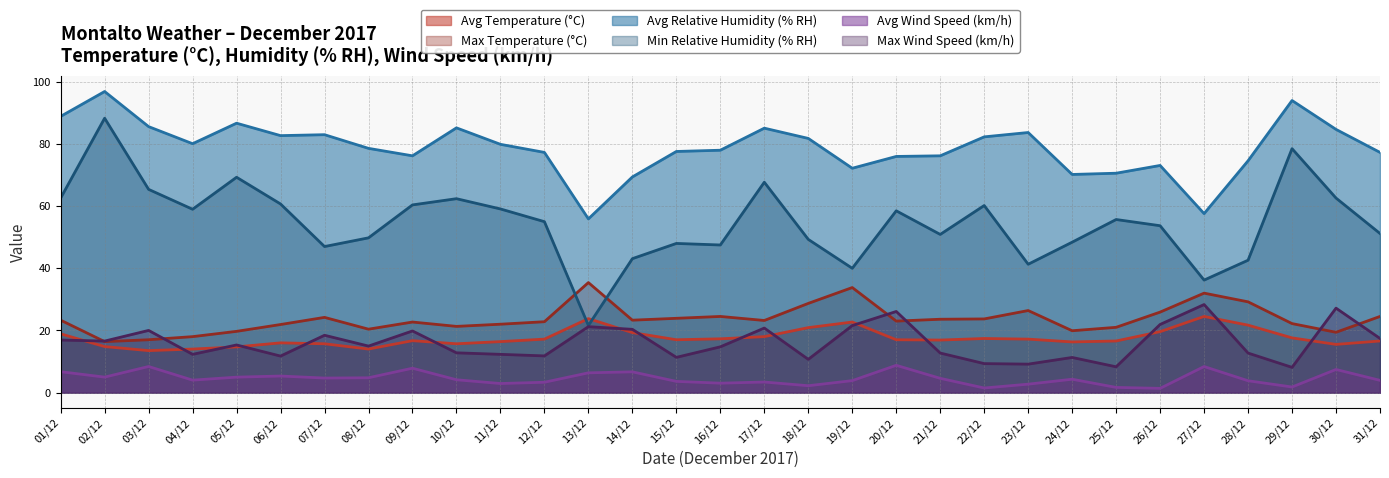

At how many categories does at least one series exceed 26?

31